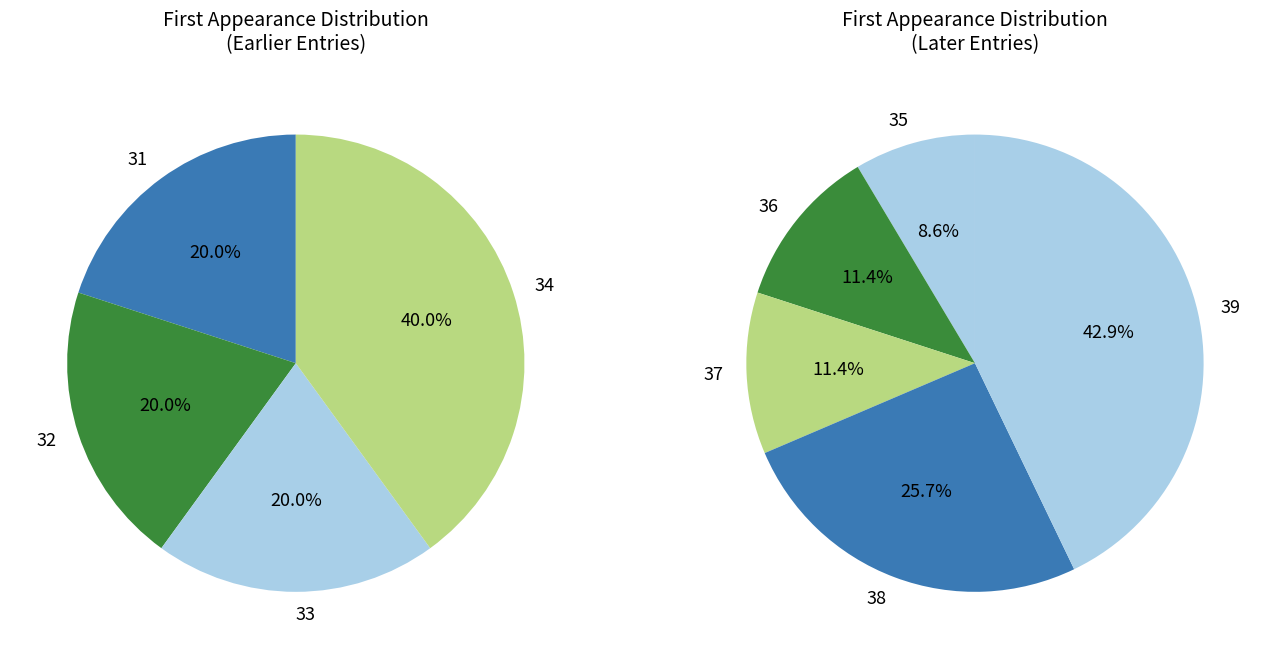

The 35 slice represents 28% of the pie. True or false?

False